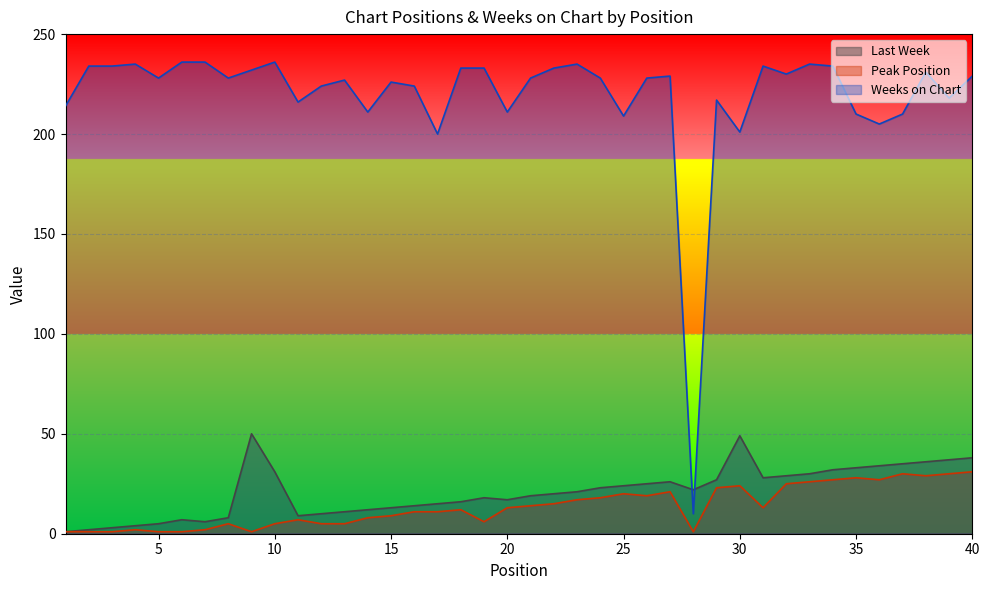

At which category is the sum across all series the highest?

40